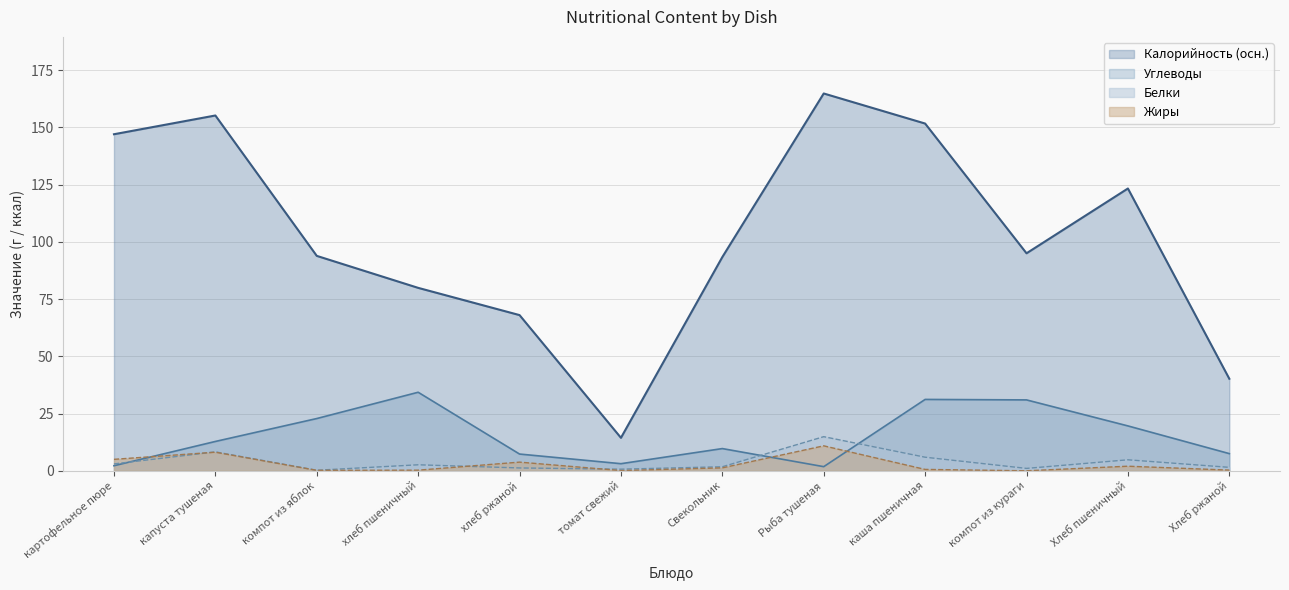

How many series are shown in this chart?

4